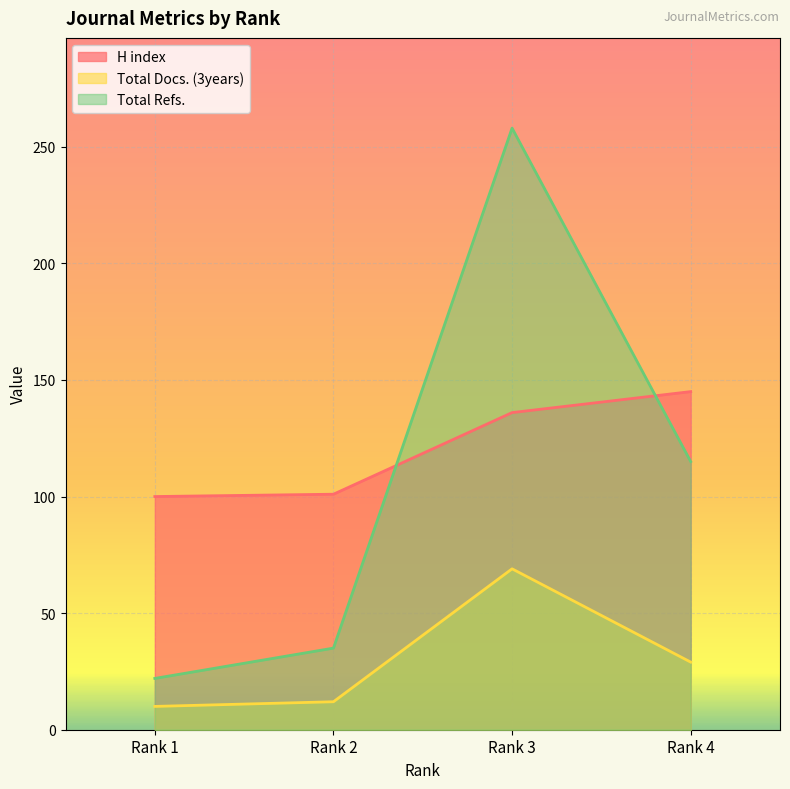

True or false: H index has a value of 101 at Rank 2.

True